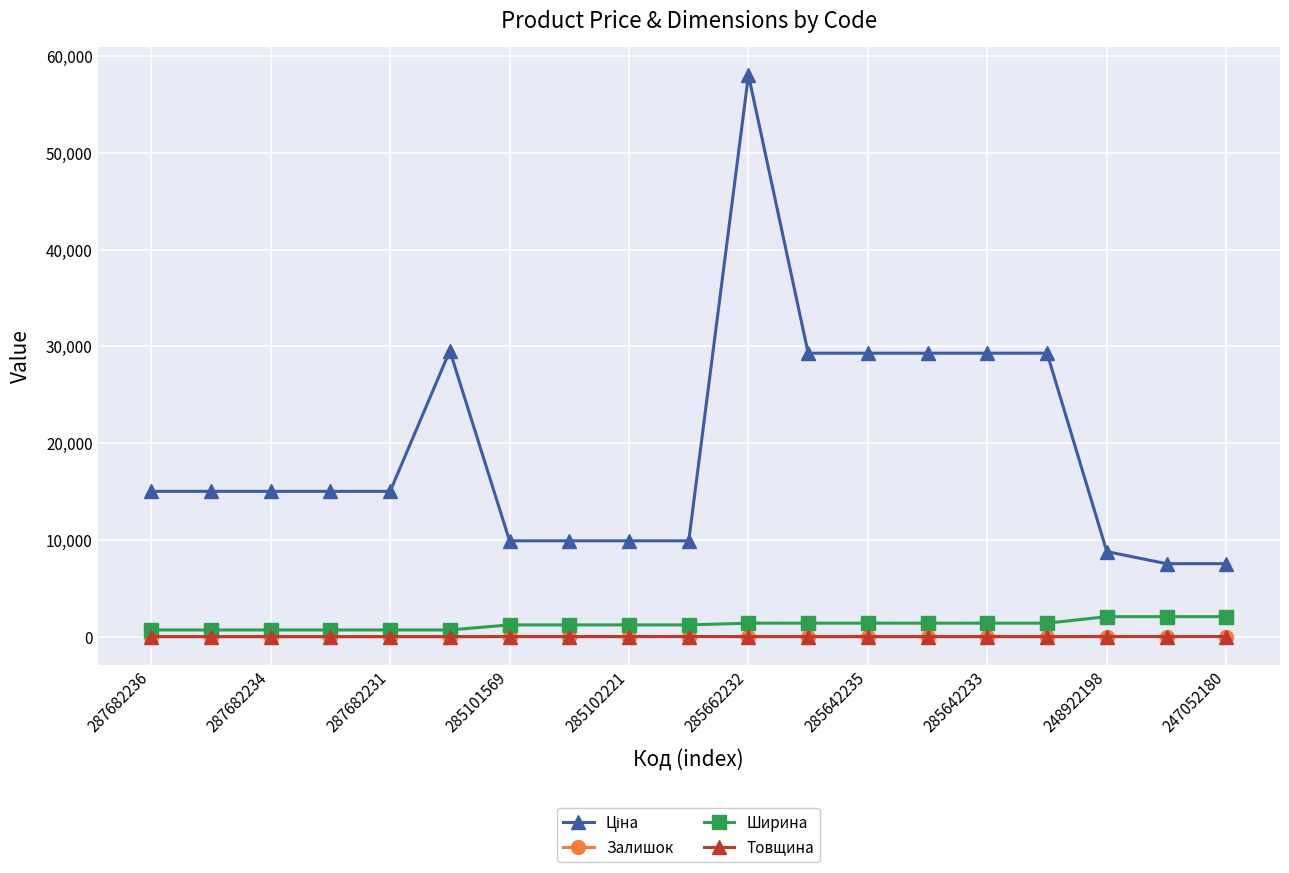

What is the highest value of the Ширина series?

2070.0